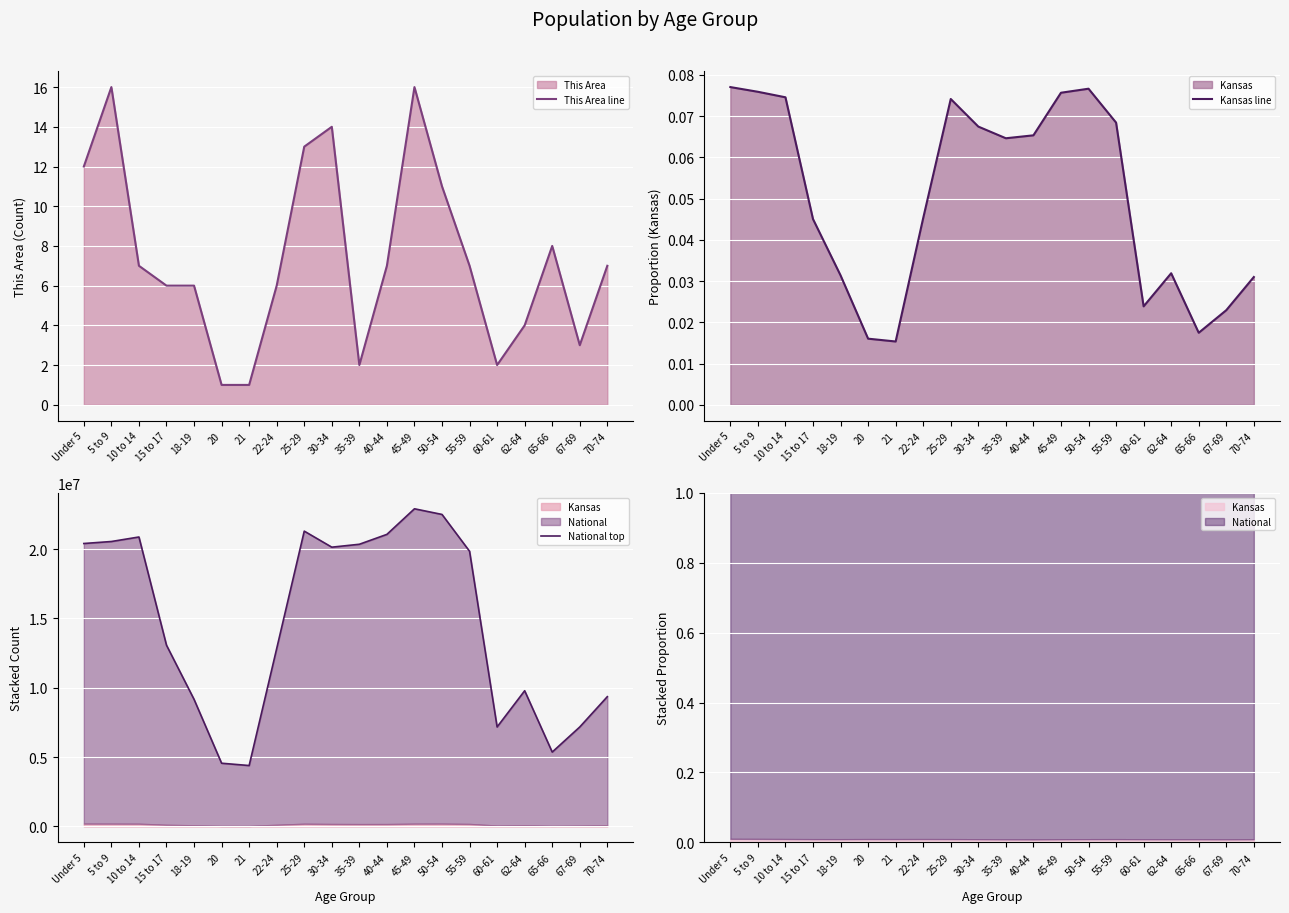

List the series in order of their peak value, lowest first.

Kansas line, This Area line, National top